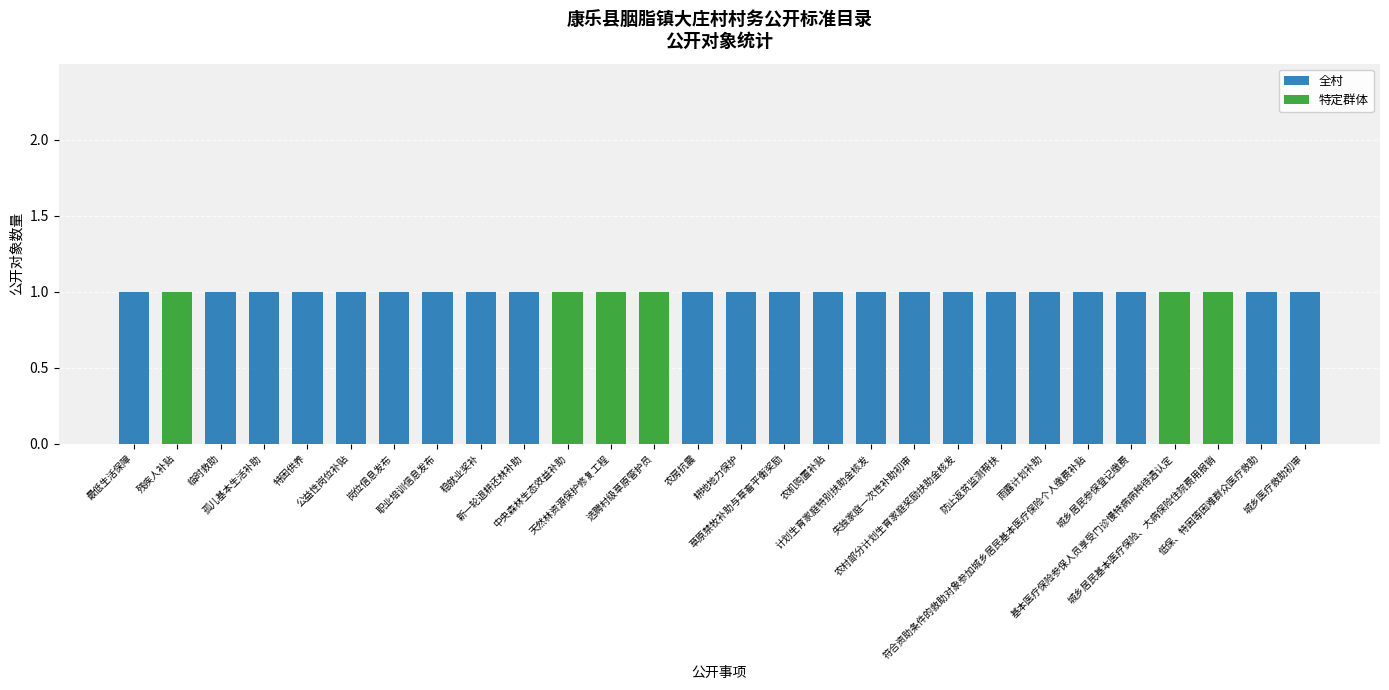

What is the label of the 19th bar from the left?

失独家庭一次性补助初审